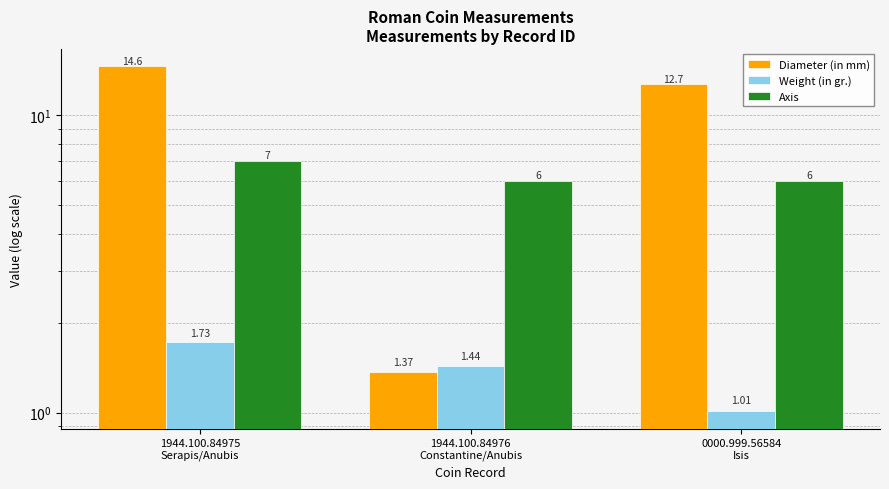

True or false: Weight (in gr.) has a value of 1.4 at 1944.100.84976
Constantine/Anubis.

True